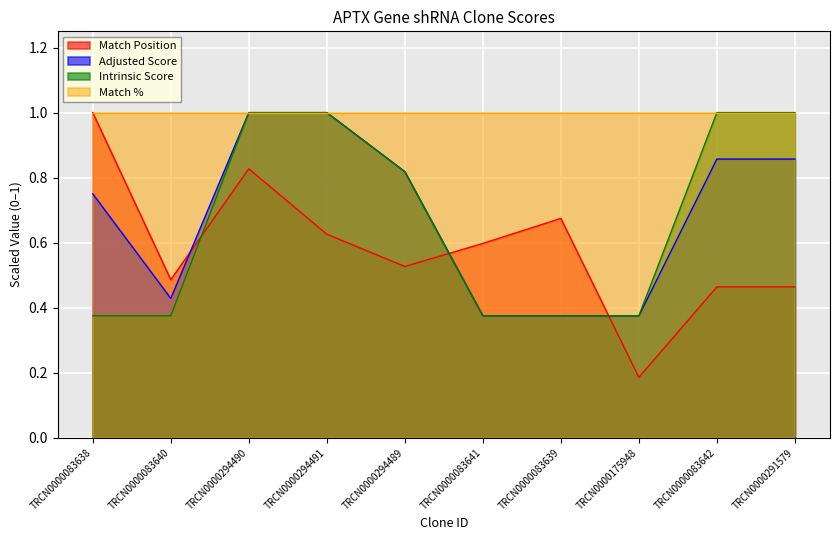

Between TRCN0000294490 and TRCN0000083639, which series saw the biggest shift?

Adjusted Score